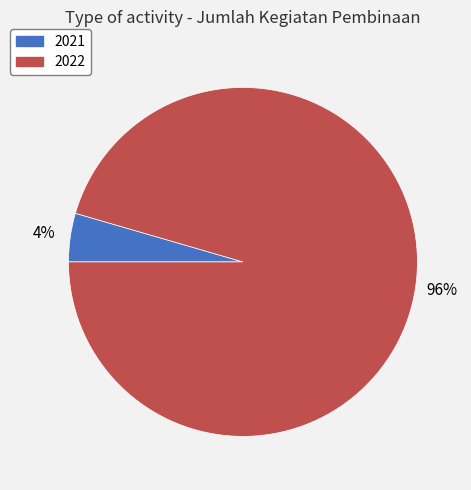

Which slice is the largest?

2022